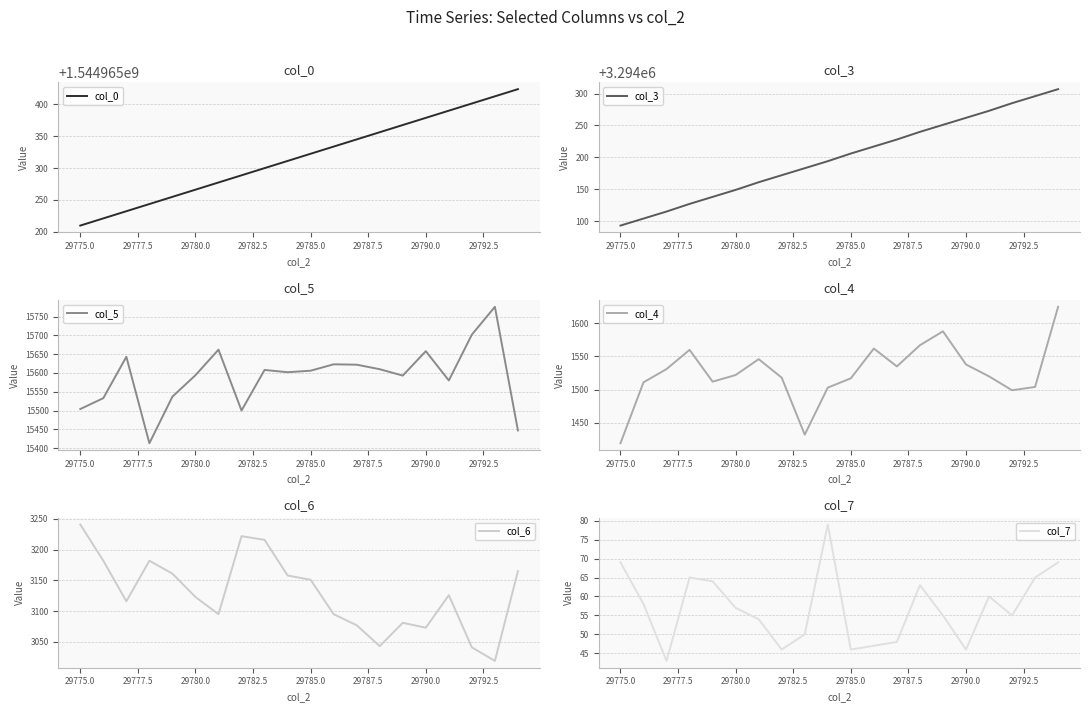

How many series are shown in this chart?

6